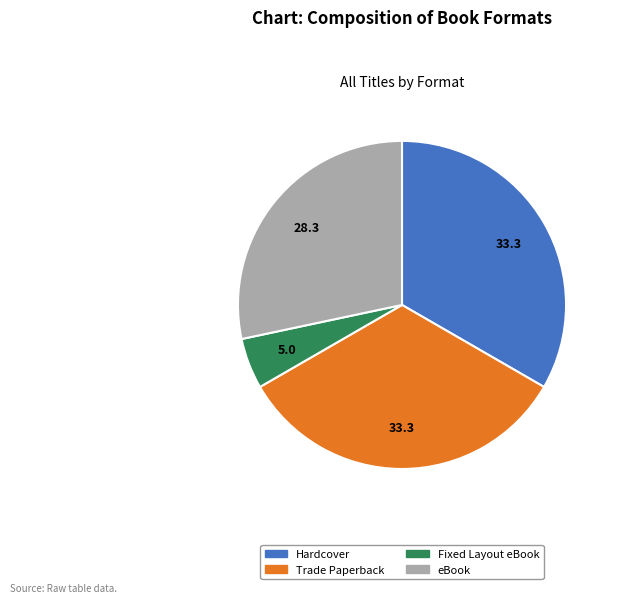

Is the sum of eBook and Hardcover greater than half?

Yes